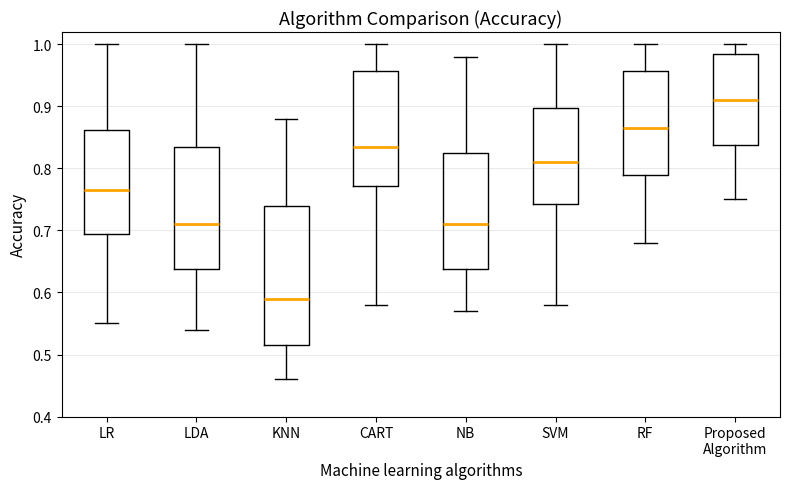

Where does the median line of the box for Proposed Algorithm sit on the y-axis? The values are not printed on the chart, so give them approximately, as read against the axis.

0.91